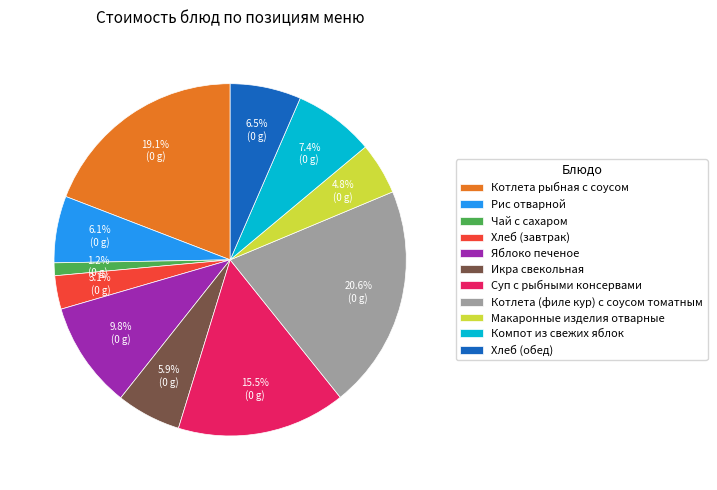

True or false: Хлеб (завтрак) accounts for 3% of the total.

True